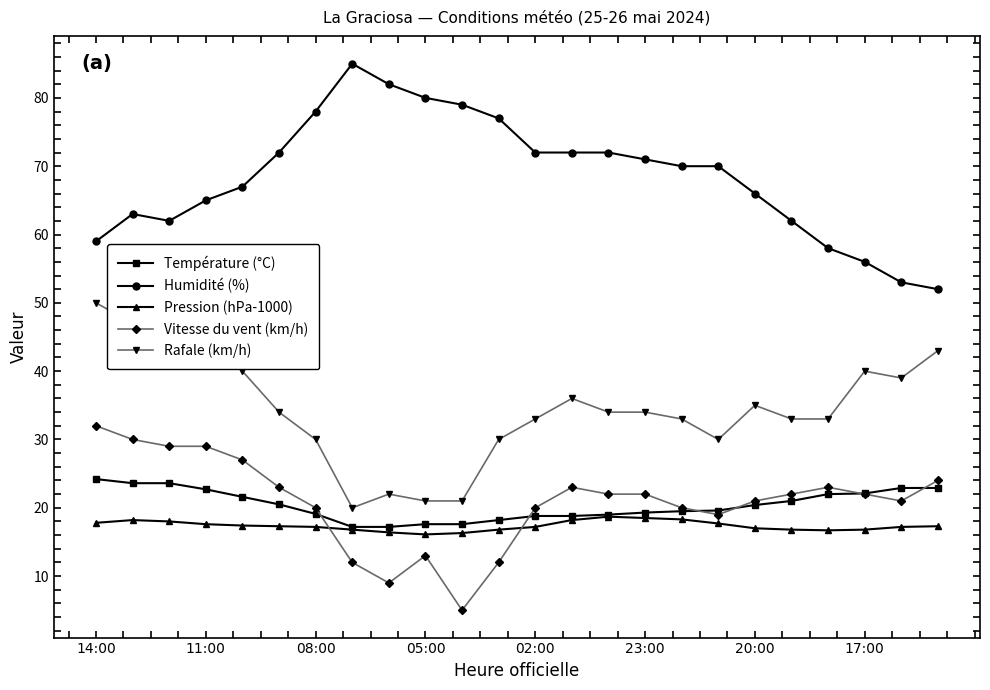

Is this an area chart (filled region under the line)?

No